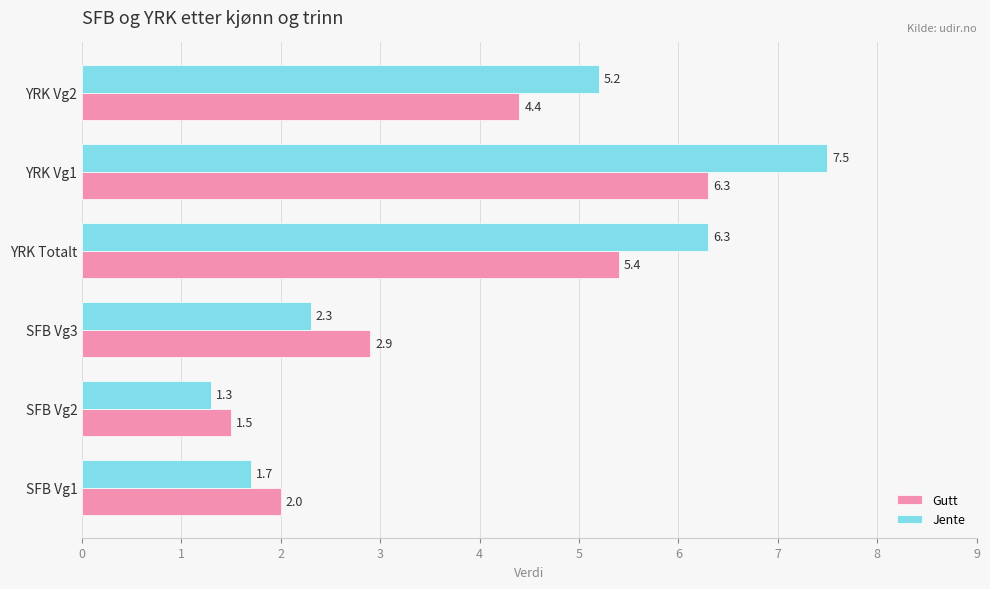

Where is Jente nearest to the value 4?

YRK Vg2